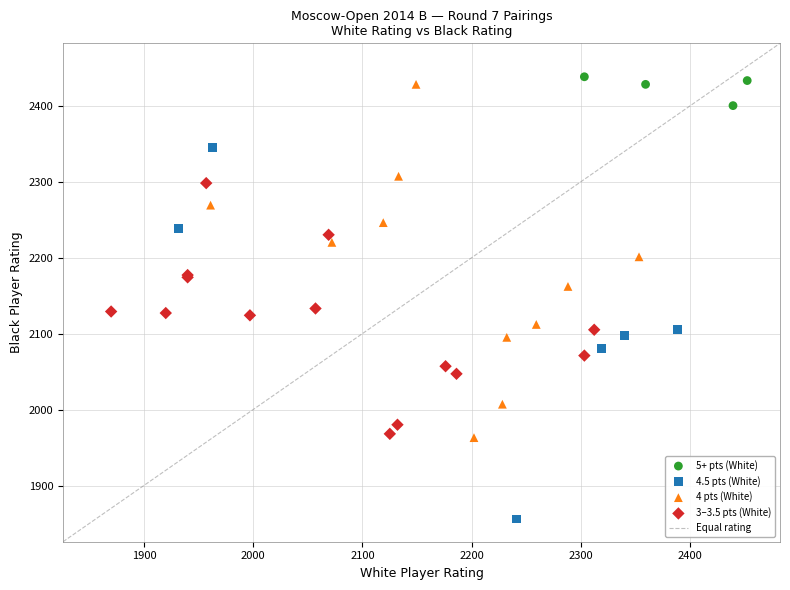

Which series has the largest Y range (max minus min)?

4.5 pts (White)